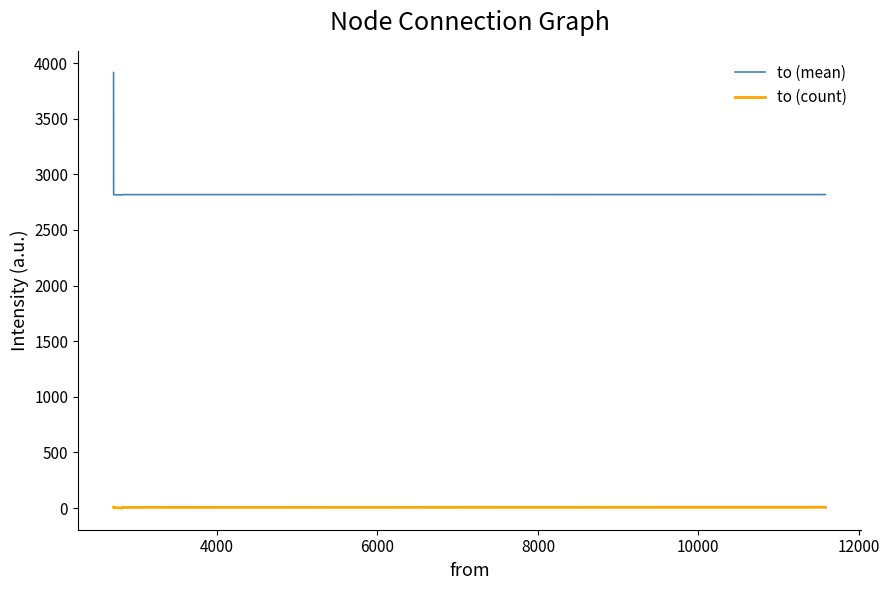

At how many categories does at least one series exceed 61?

9